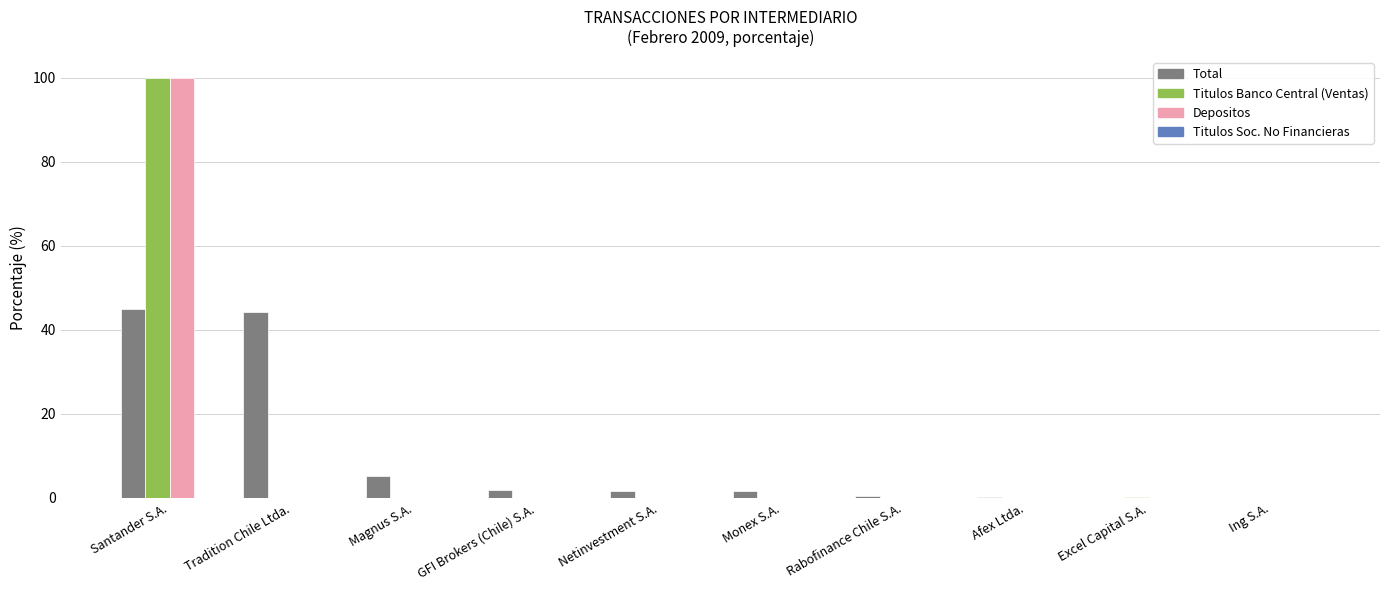

The value of Titulos Banco Central (Ventas) at Monex S.A. is 0.0. True or false?

True